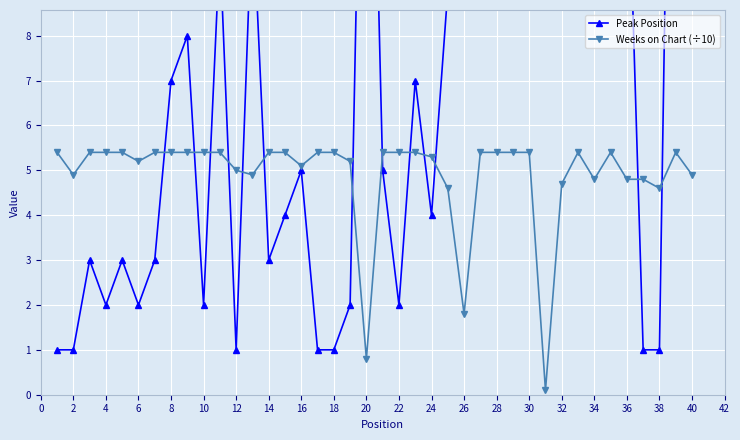

How many data points in Weeks on Chart (÷10) are above 5?

27